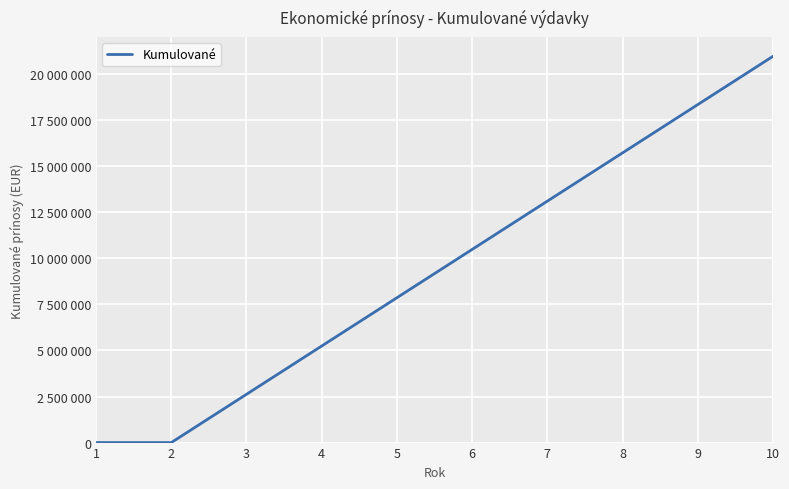

Does the chart display data point markers on the line(s)?

No